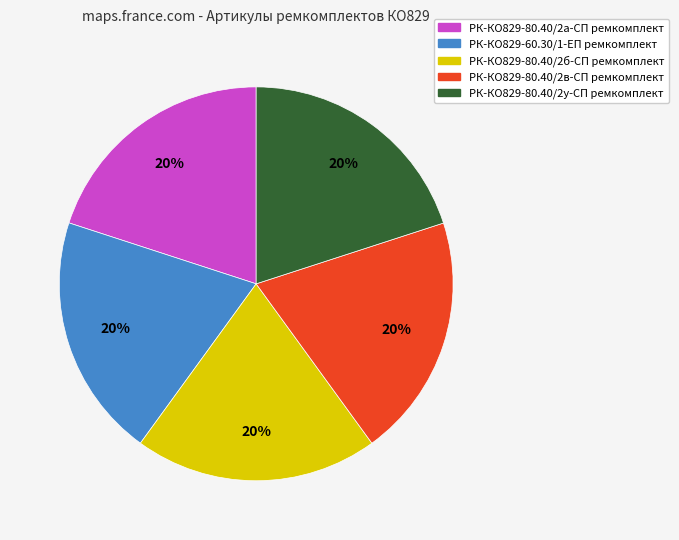

Does РК-КО829-80.40/2б-СП ремкомплект represent more than half of the total?

No